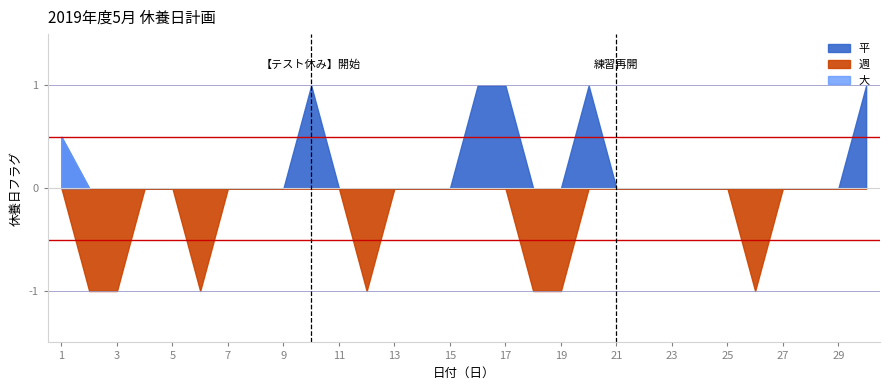

How many lines are shown in the chart?

3